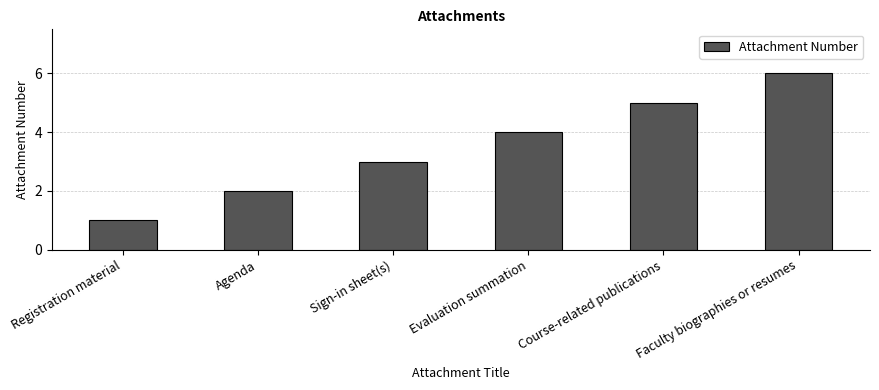

True or false: the data shows 2 at Evaluation summation.

False